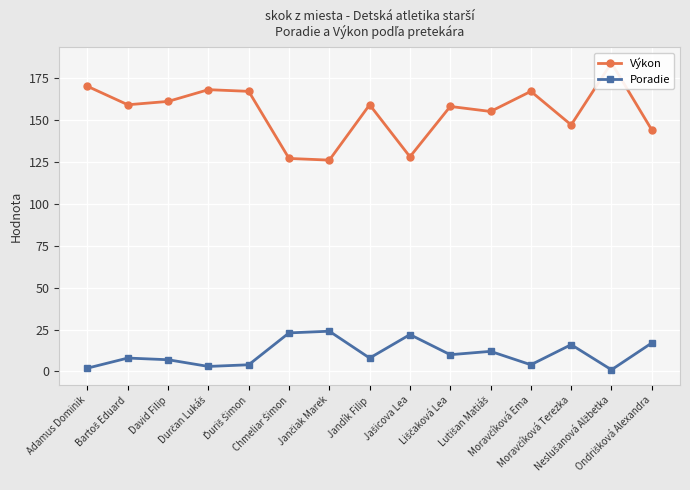

True or false: Výkon and Poradie cross at least once.

False